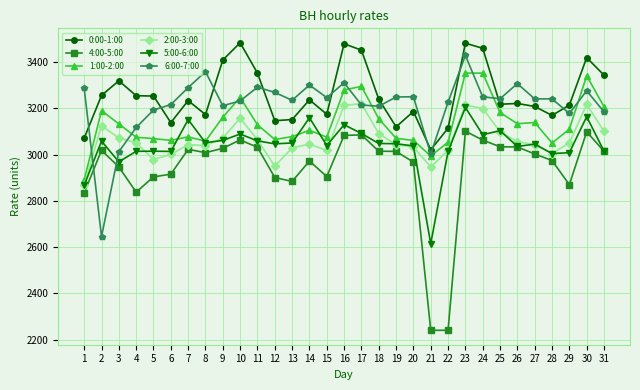

What is the value of the 6:00-7:00 point at the 26th from the left?

3307.2